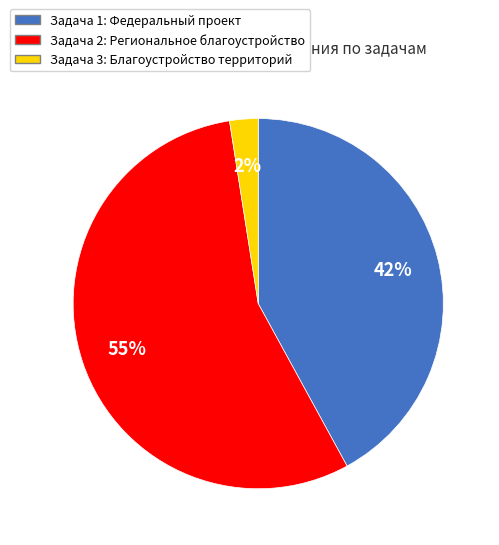

To the nearest percent, what is the average slice percentage?

33%